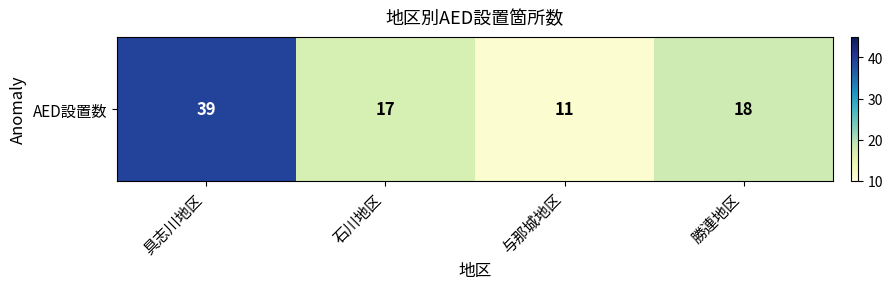

True or false: the data shows 18 at 勝連地区.

True